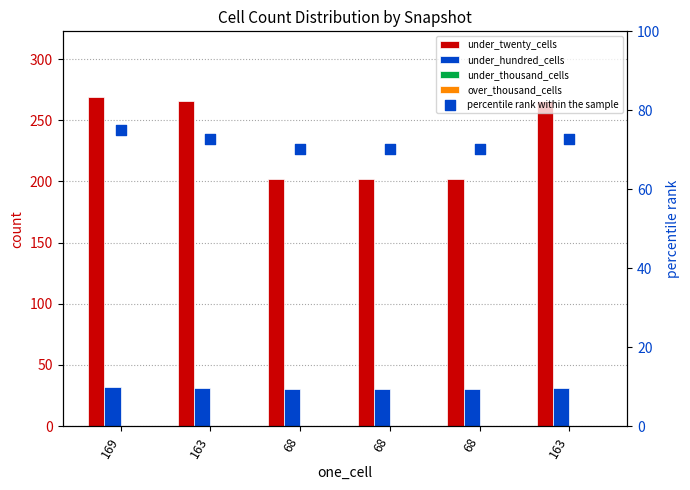

Which series has the largest total across all categories?

under_twenty_cells